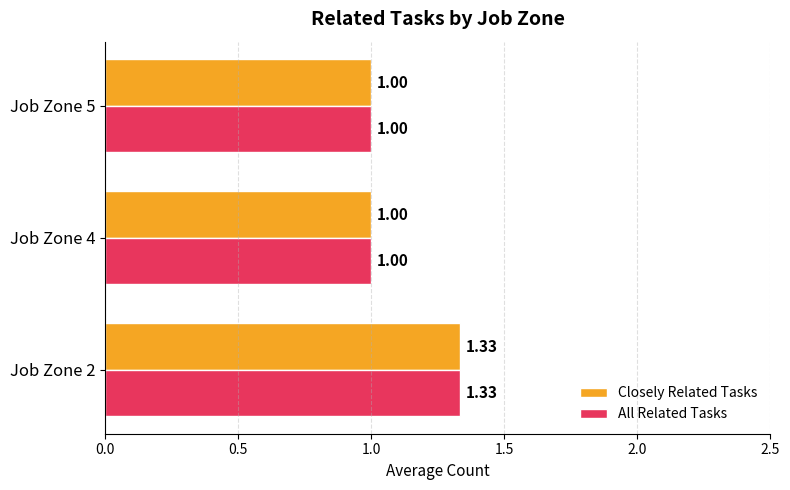

What is the total value across all series at Job Zone 5?

2.0